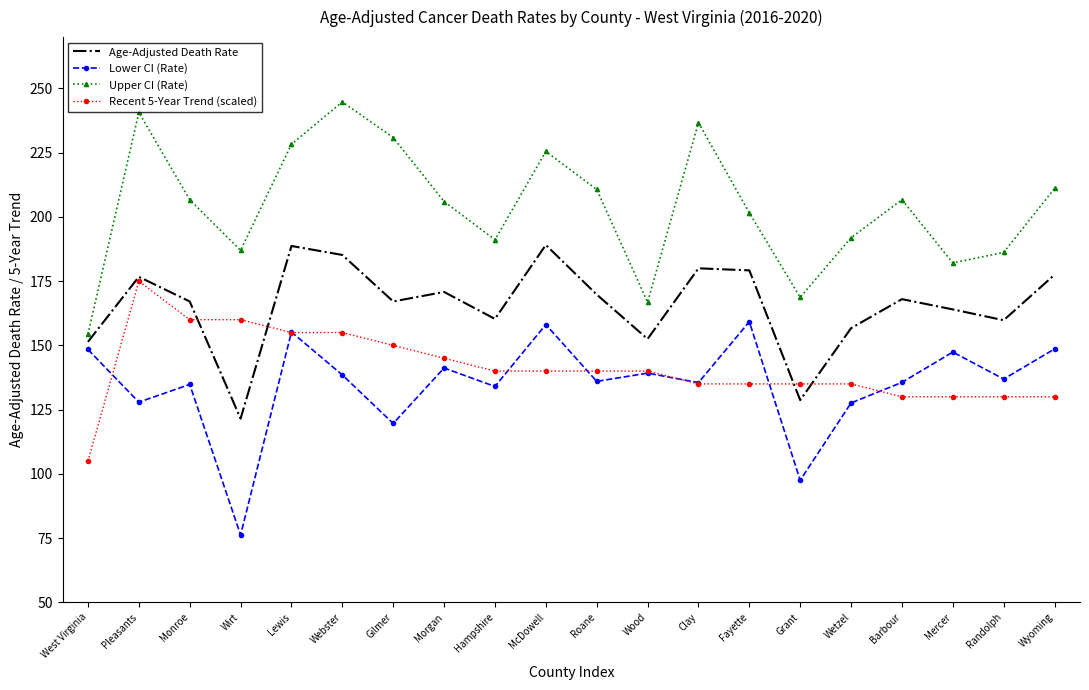

Where is the first local maximum for Upper CI (Rate)?

Pleasants